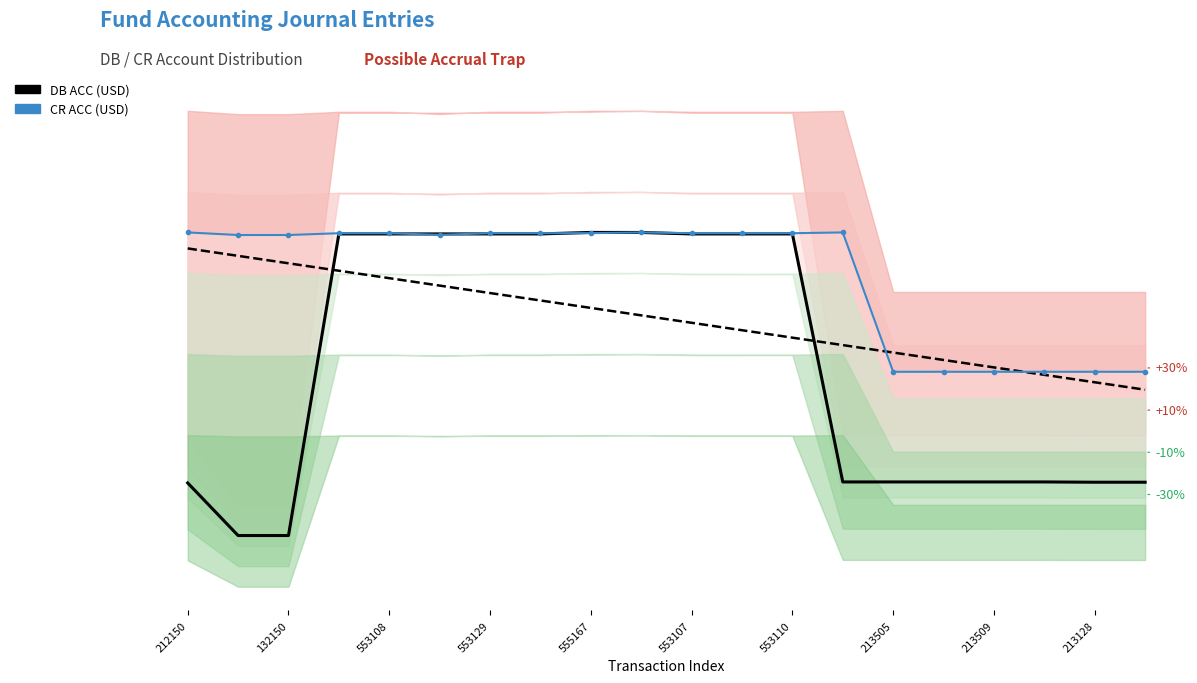

How many interior local peaks does the DB ACC (USD) series have?

4